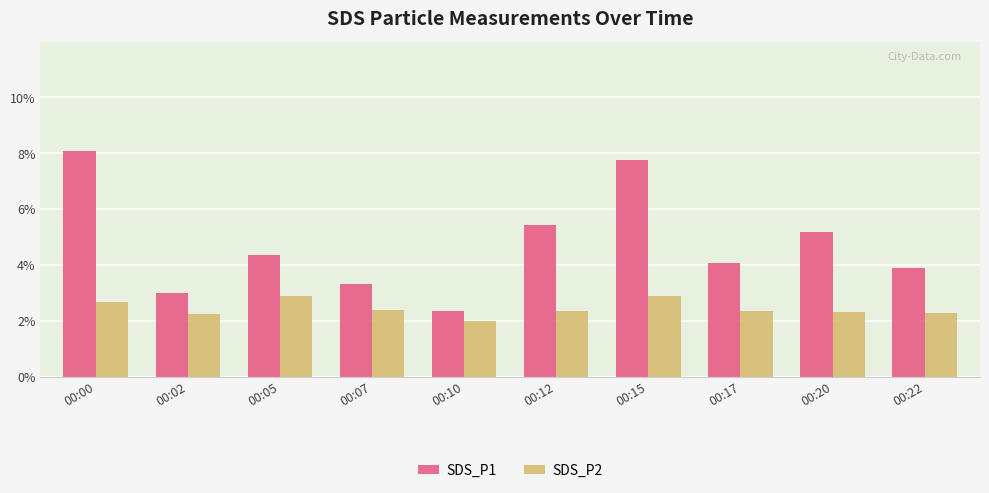

What is the difference between the maximum and minimum values in the SDS_P2 series?

0.9